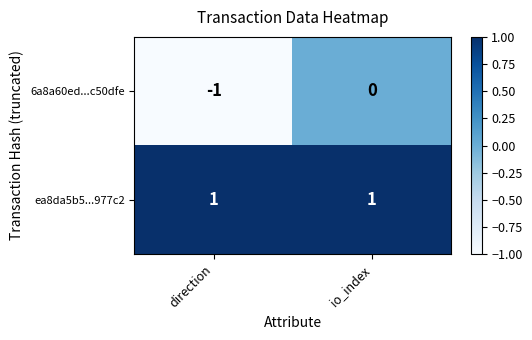

Between direction and io_index, which series saw the biggest shift?

6a8a60ed...c50dfe